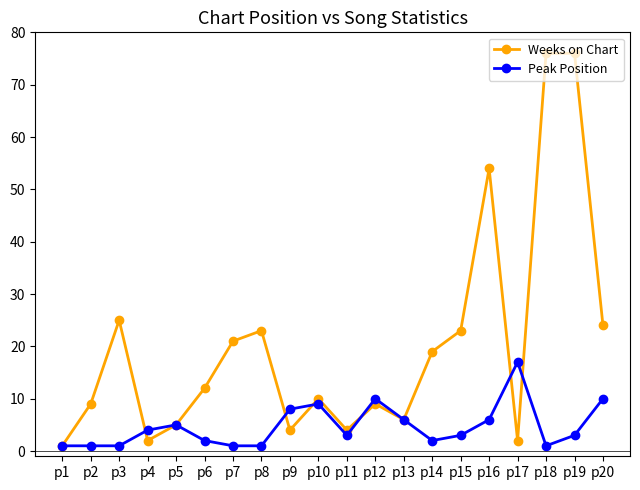

True or false: Weeks on Chart has a value of 16 at p10.

False